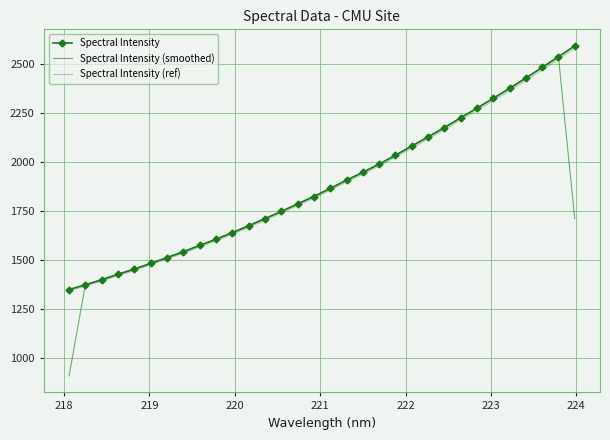

What is the average value of the Spectral Intensity (ref) series?

1881.0